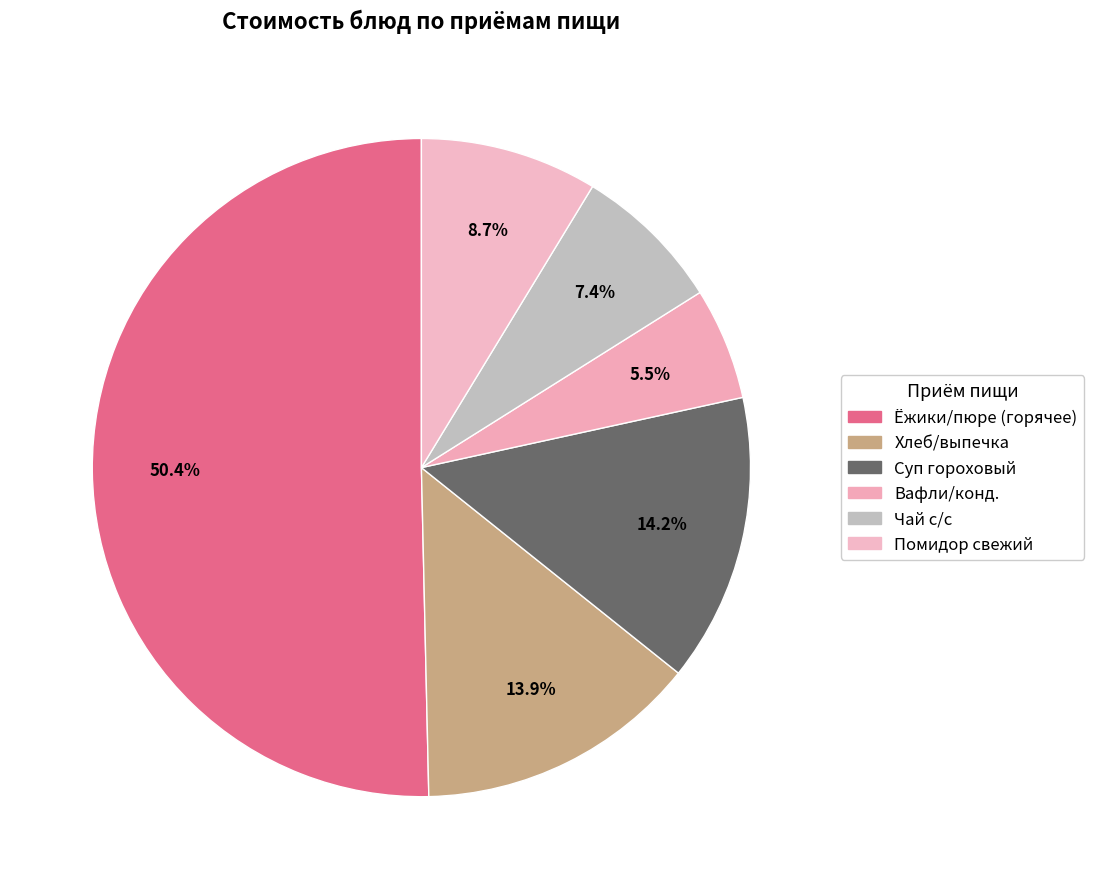

Count the number of slices in the pie.

6